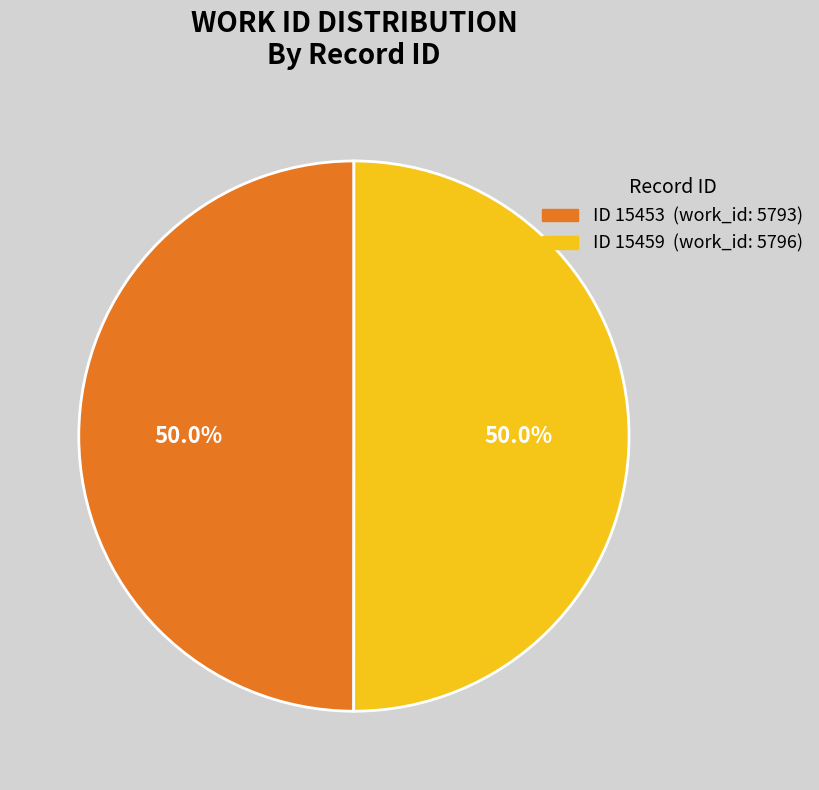

To the nearest percent, what is the average slice percentage?

50%